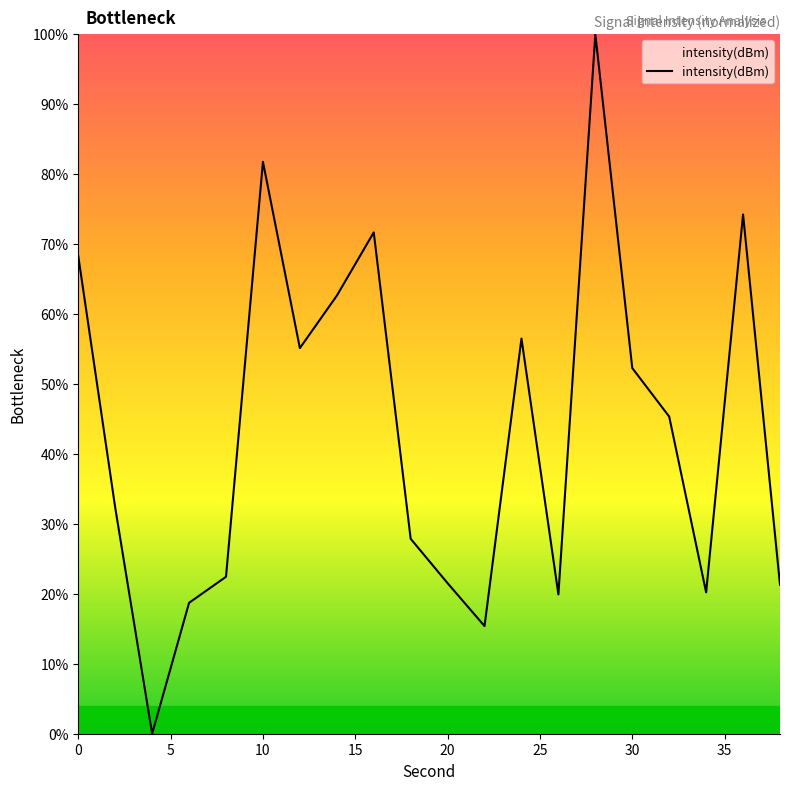

What is the maximum value shown in the chart?

100.0